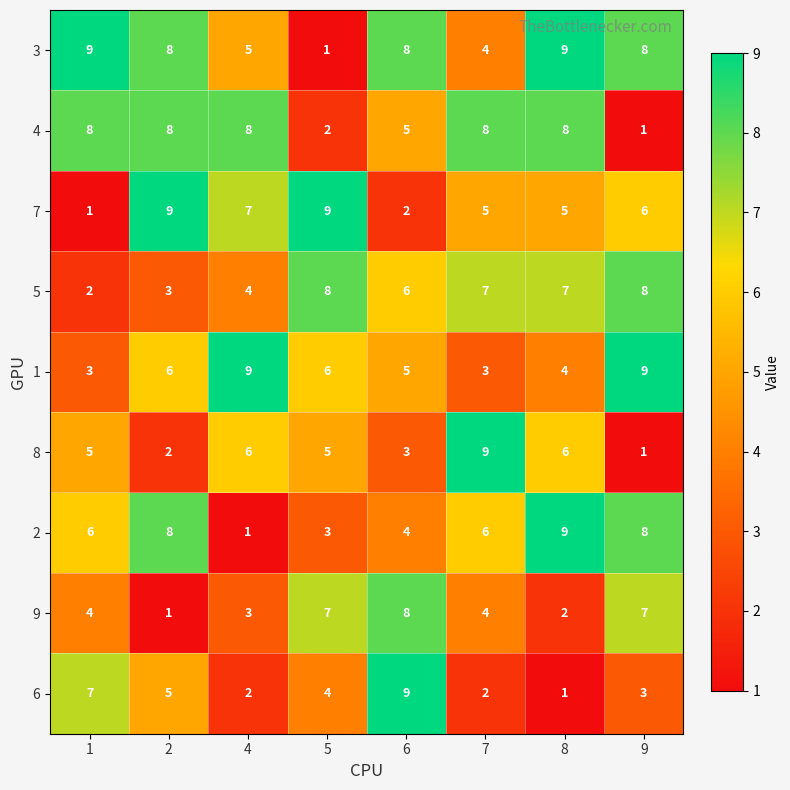

Rank the series at 4 from highest to lowest value.

1, 4, 7, 8, 3, 5, 9, 6, 2